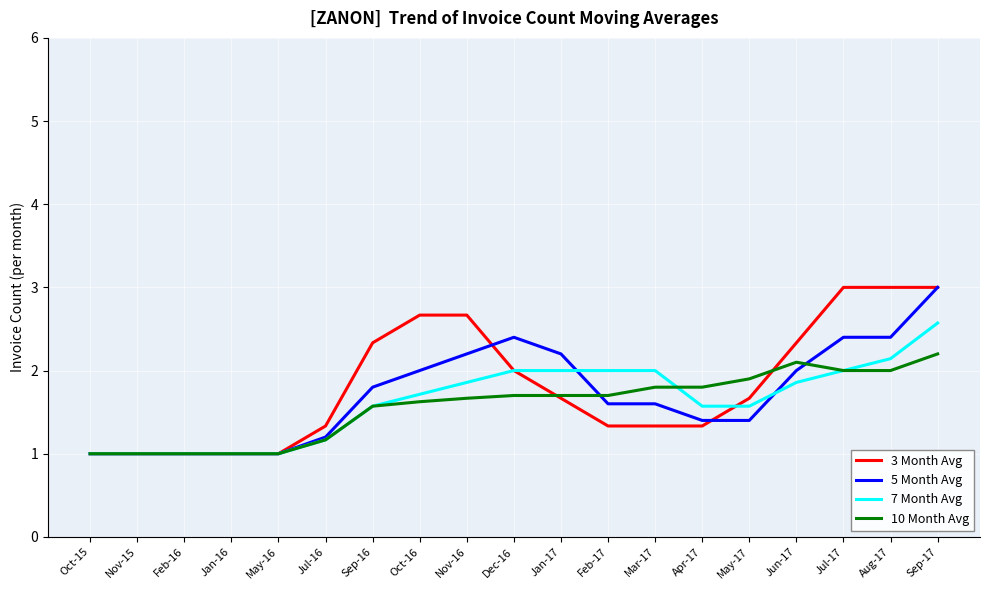

At Feb-17, list the series in order from largest to smallest.

7 Month Avg, 10 Month Avg, 5 Month Avg, 3 Month Avg